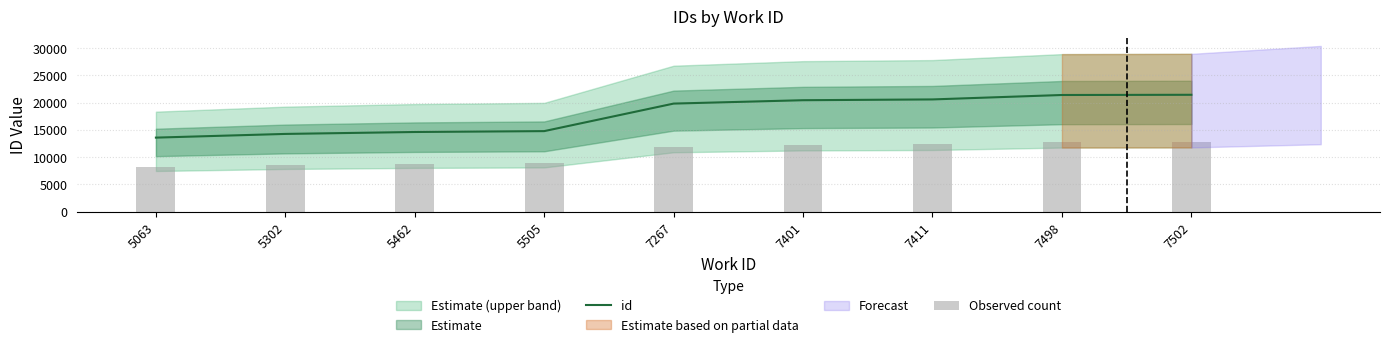

At which label is id closest to 17500?

7267